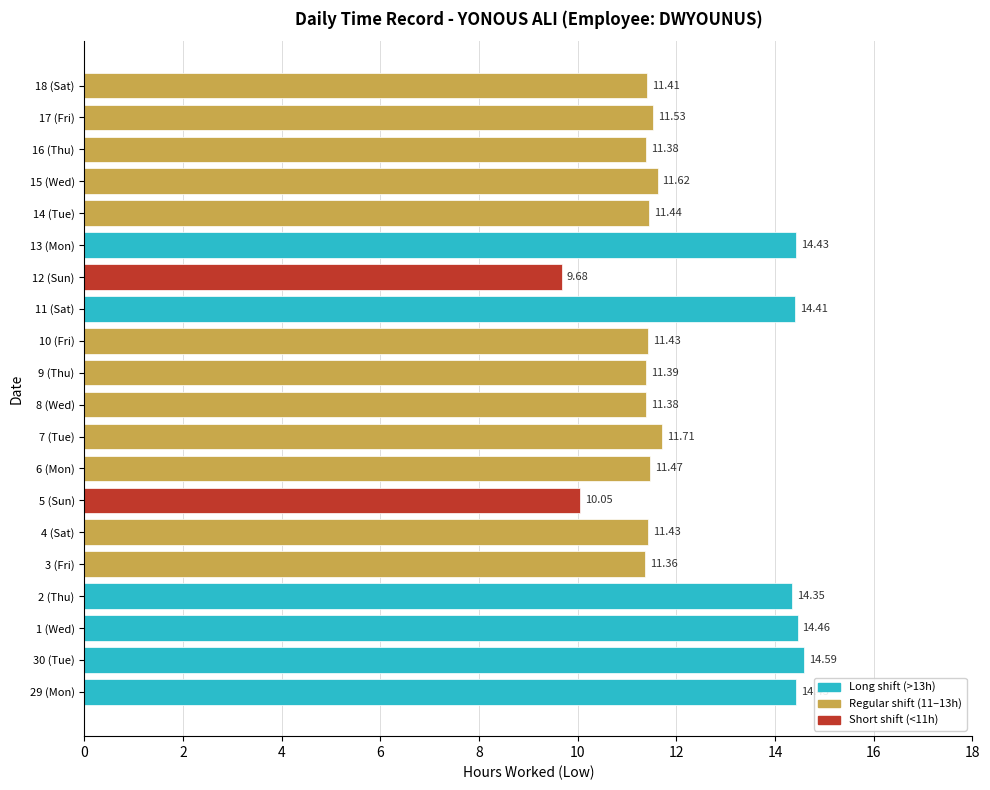

How many data points are less than 11?

2